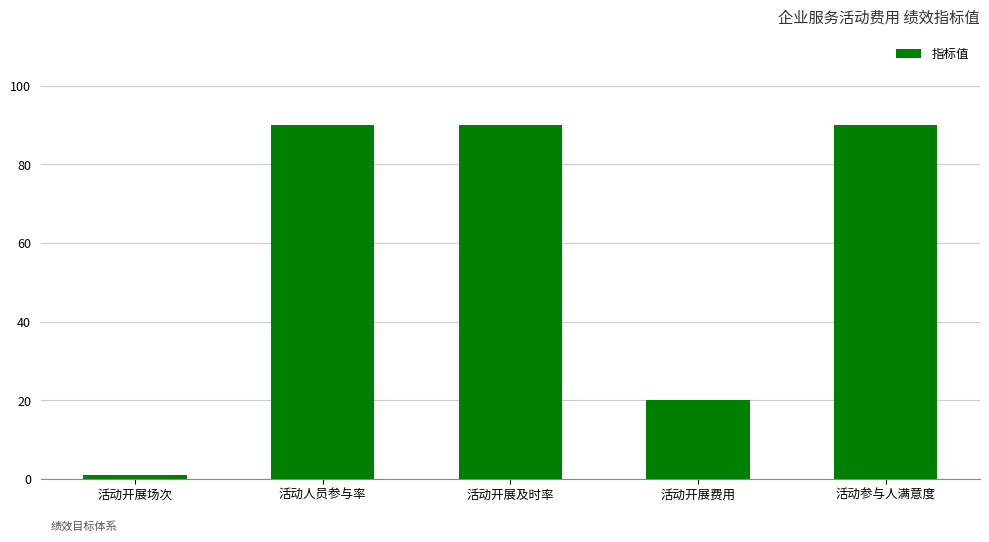

The value at 活动开展费用 is 35. True or false?

False